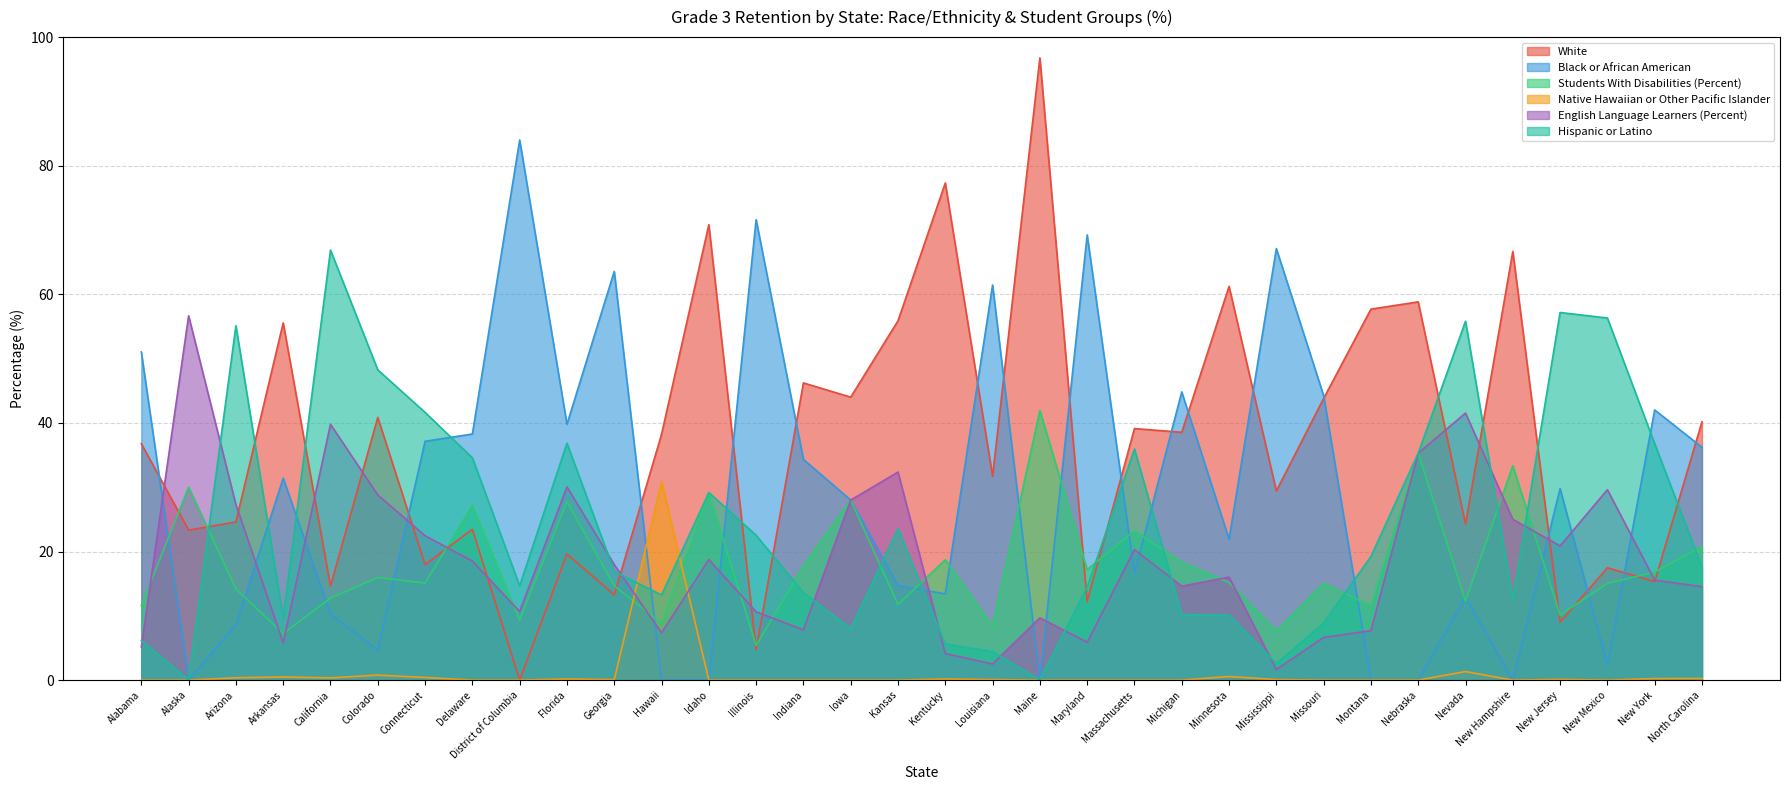

Reading left to right, what are all the values shown in this chart?

White: 36.8	23.3	24.6	55.6	14.6	40.9	18.0	23.5	0.0	19.6	13.3	38.2	70.8	4.7	46.2	44.0	55.9	77.3	31.7	96.8	12.2	39.1	38.5	61.2	29.4	43.8	57.7	58.8	24.3	66.7	9.0	17.5	15.3	40.2
Black or African American: 51.0	0.0	8.6	31.4	10.3	4.7	37.1	38.3	84.0	39.8	63.6	0.0	0.0	71.6	34.3	28.0	14.7	13.4	61.4	0.0	69.2	16.6	44.8	21.9	67.1	44.2	0.0	0.0	13.0	0.0	29.8	2.4	42.0	36.2
Students With Disabilities (Percent): 11.6	30.0	14.2	7.2	12.7	16.0	15.1	27.2	9.3	27.7	14.7	8.8	29.2	5.4	17.8	28.0	11.8	18.7	8.4	41.9	17.2	23.2	18.3	15.2	7.6	15.0	11.5	35.3	12.3	33.3	10.1	15.0	16.8	20.8
Native Hawaiian or Other Pacific Islander: 0.0	0.0	0.4	0.5	0.3	0.8	0.4	0.0	0.0	0.2	0.1	30.9	0.0	0.0	0.0	0.0	0.0	0.2	0.1	0.0	0.0	0.0	0.0	0.6	0.1	0.0	0.0	0.0	1.3	0.0	0.1	0.0	0.2	0.2
English Language Learners (Percent): 5.1	56.7	27.3	5.8	39.8	28.8	22.4	18.5	10.7	30.0	18.0	7.4	18.8	10.6	7.8	28.0	32.4	4.1	2.5	9.7	5.9	20.3	14.6	16.0	1.7	6.6	7.7	35.3	41.5	25.0	20.9	29.6	15.5	14.5
Hispanic or Latino: 6.2	0.0	55.1	9.7	66.9	48.2	41.6	34.6	14.7	36.8	16.9	13.2	29.2	22.5	13.6	8.0	23.5	5.6	4.4	0.0	14.5	35.9	10.2	10.1	2.6	8.8	19.2	35.3	55.8	12.5	57.2	56.3	36.8	17.6